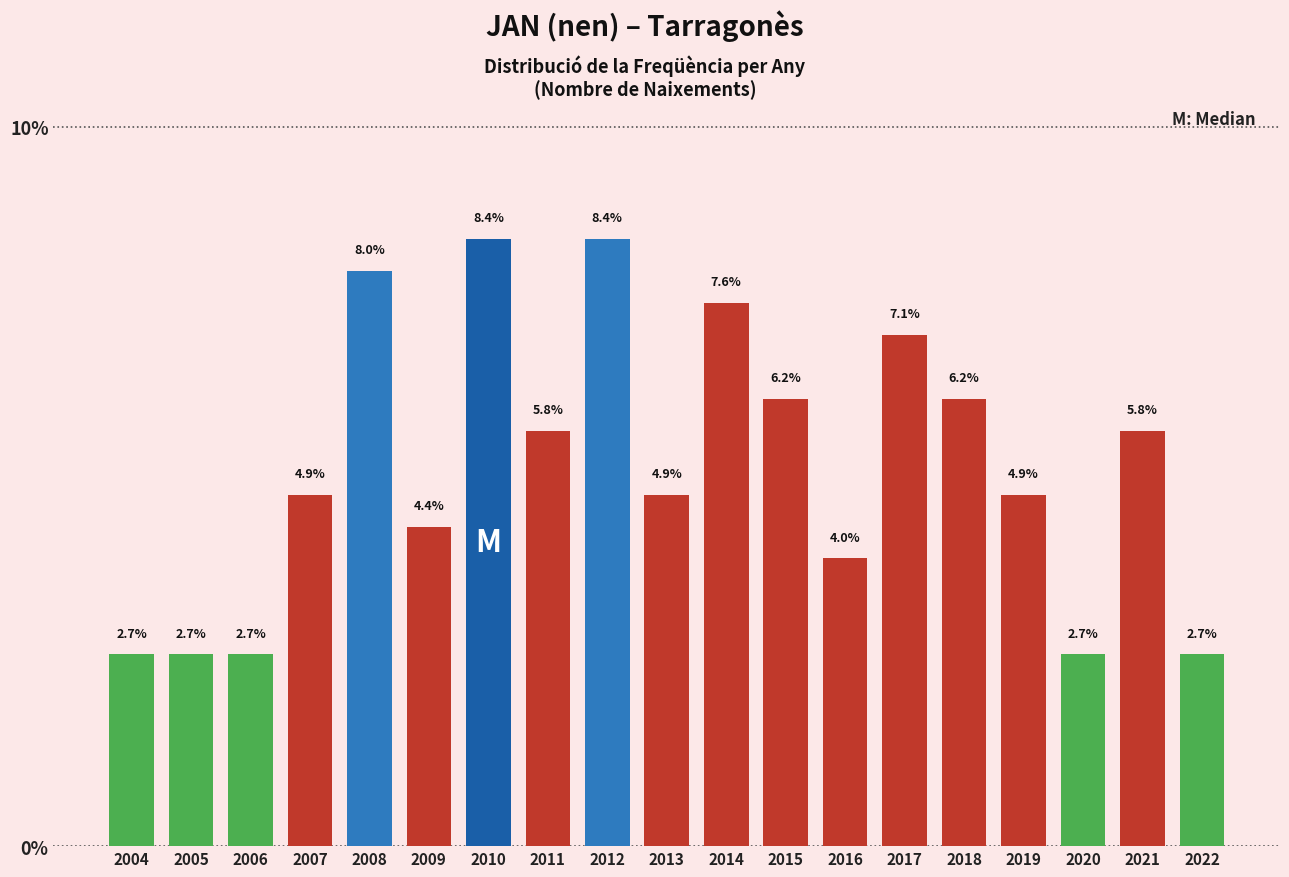

Are the bars horizontal?

No